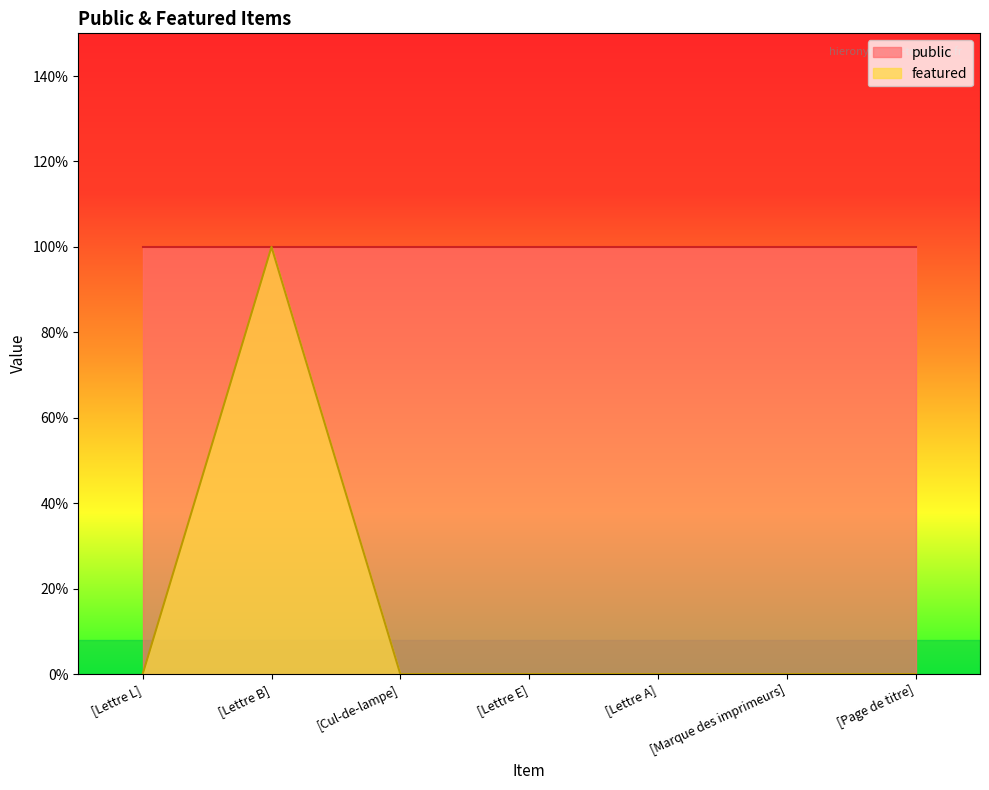

List the labels in order of value, largest first.

[Lettre B], [Lettre L], [Cul-de-lampe], [Lettre E], [Lettre A], [Marque des imprimeurs], [Page de titre]